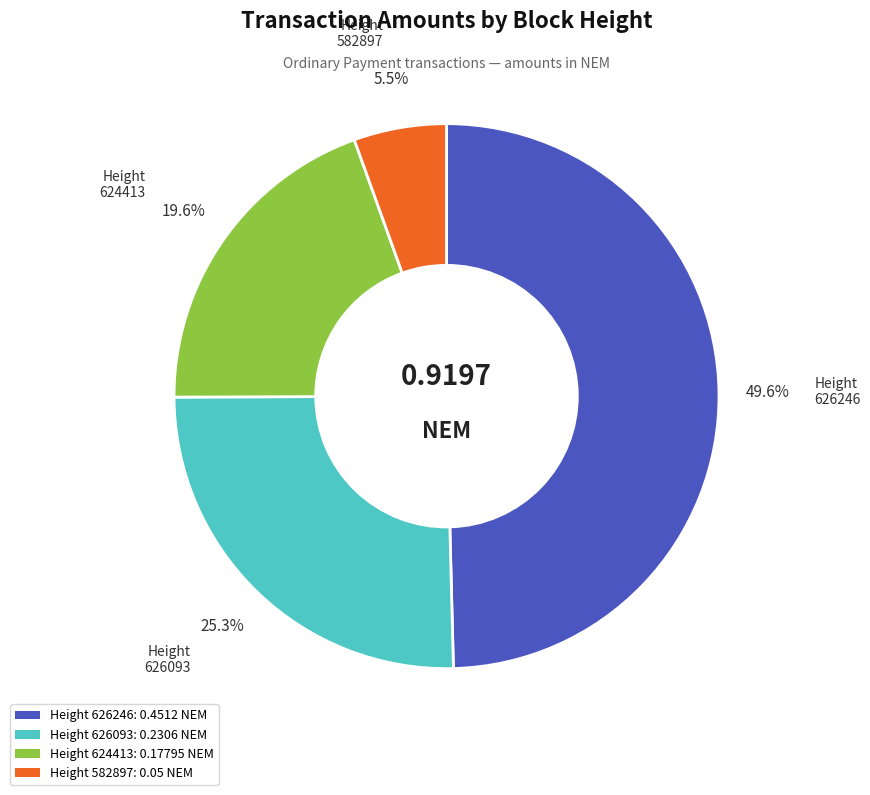

How many slices are in this pie chart?

4